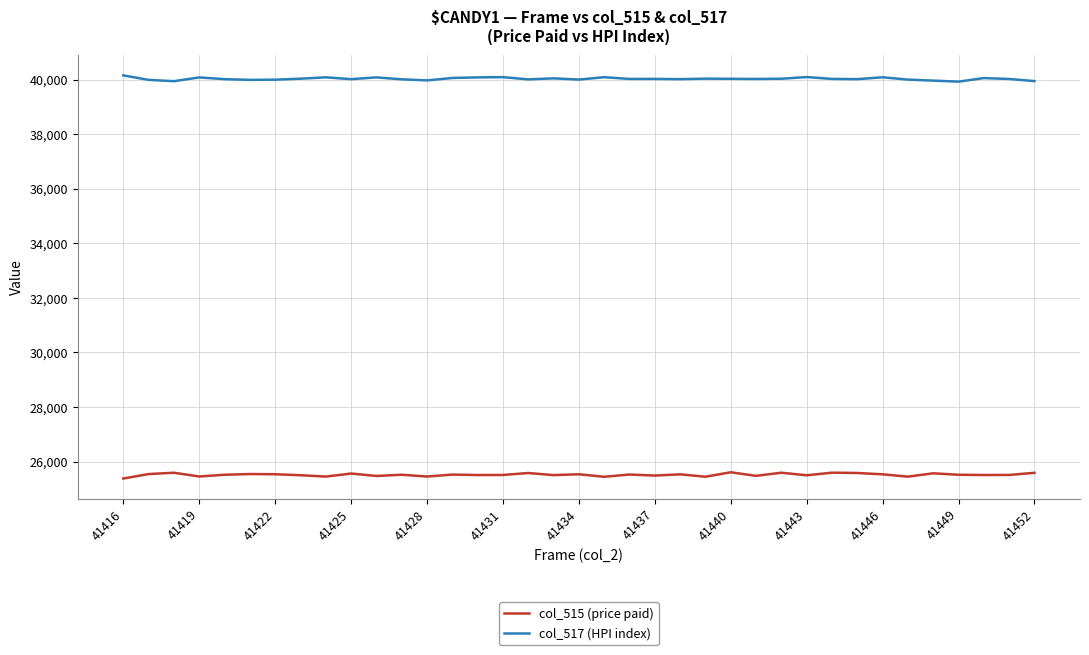

At how many categories does at least one series exceed 31370?

37